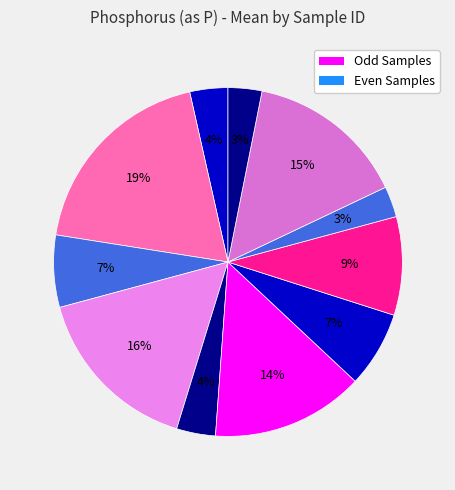

Which slice is the largest?

N101